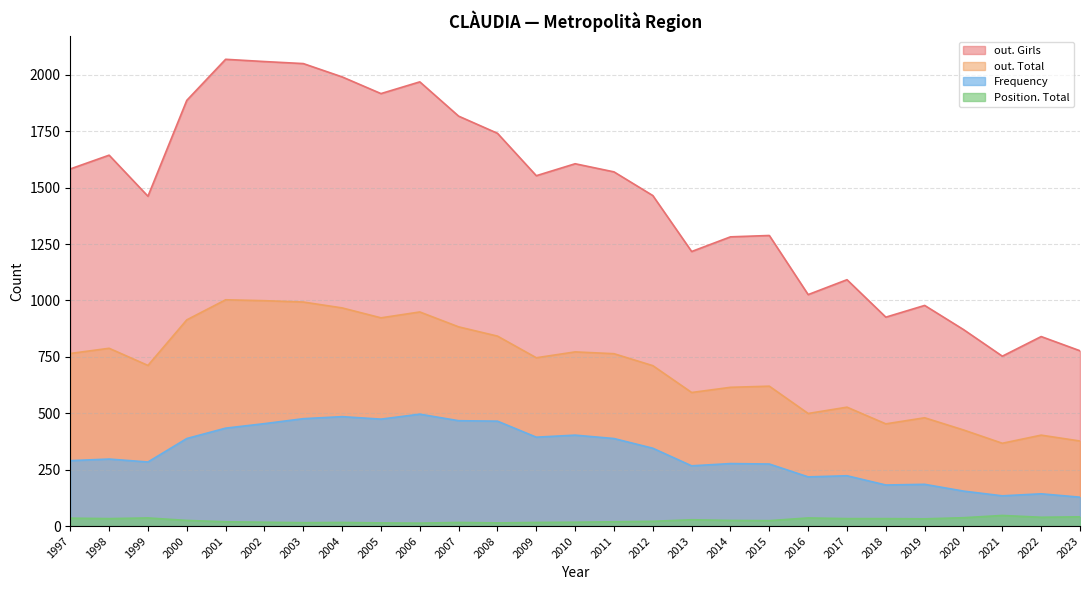

Does the chart display data point markers on the line(s)?

No